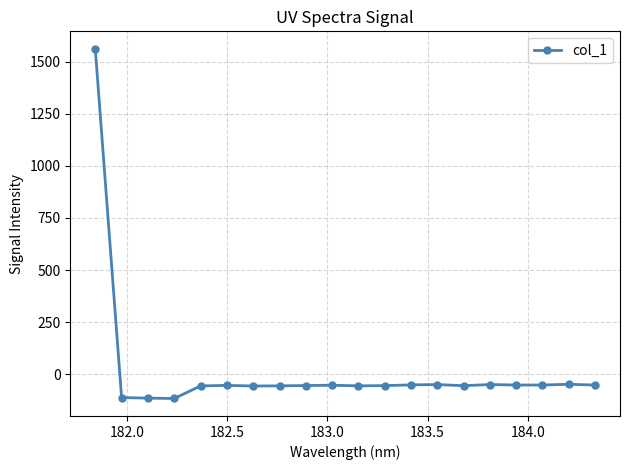

How many values are below zero?

19